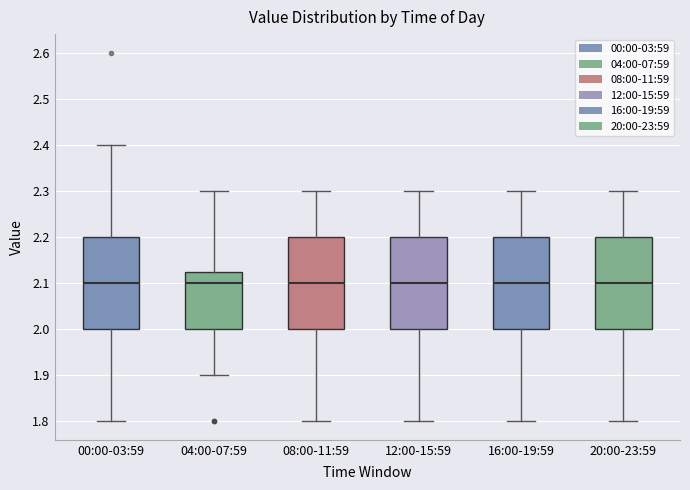

Reading left to right, transcribe this box plot: for each box, give where its median line is, the range the box spans, and where its two whiskers end, as read against the y-axis. The values are not printed on the chart, so give them approximately, as read against the axis.

00:00-03:59: median 2.10, box 2.00 to 2.20, whiskers 1.80 to 2.40
04:00-07:59: median 2.10, box 2.00 to 2.13, whiskers 1.90 to 2.30
08:00-11:59: median 2.10, box 2.00 to 2.20, whiskers 1.80 to 2.30
12:00-15:59: median 2.10, box 2.00 to 2.20, whiskers 1.80 to 2.30
16:00-19:59: median 2.10, box 2.00 to 2.20, whiskers 1.80 to 2.30
20:00-23:59: median 2.10, box 2.00 to 2.20, whiskers 1.80 to 2.30